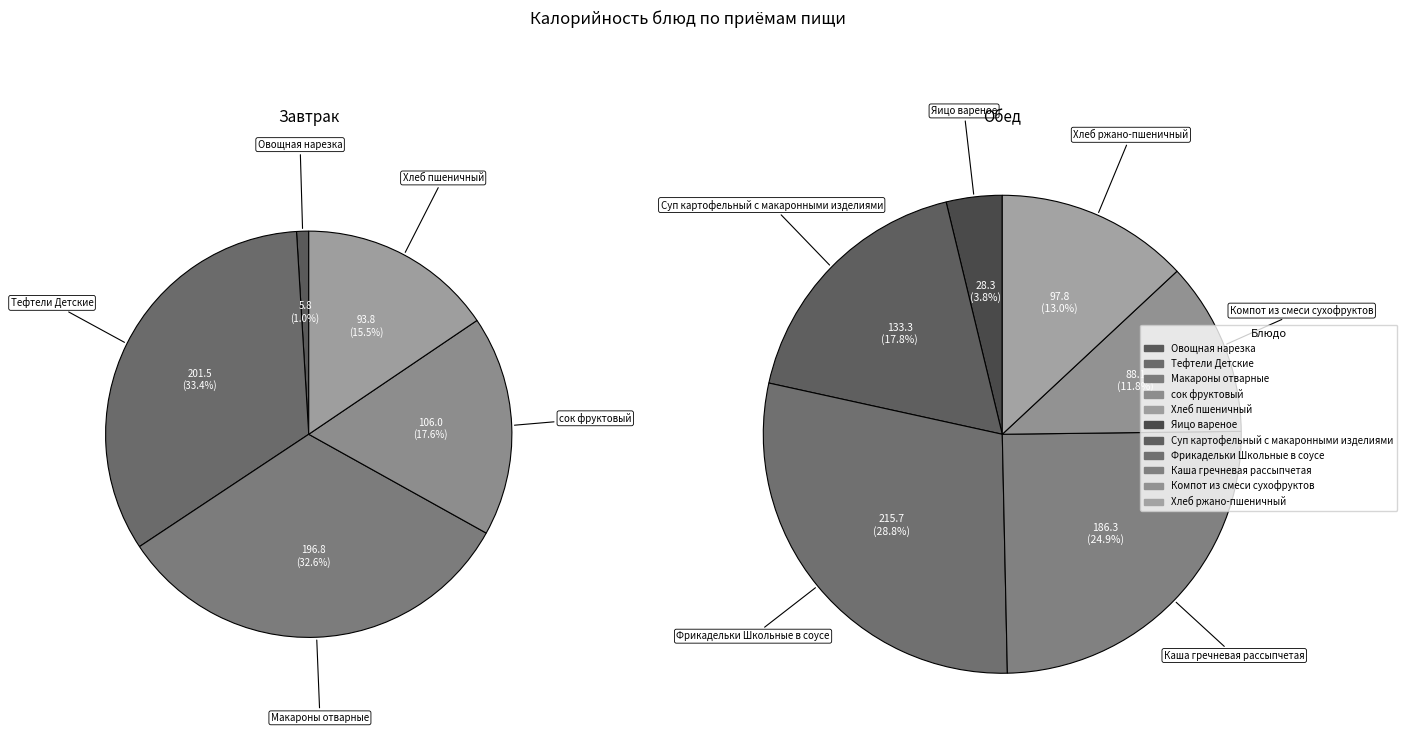

Is it true that Овощная нарезка is 1% of the pie?

False